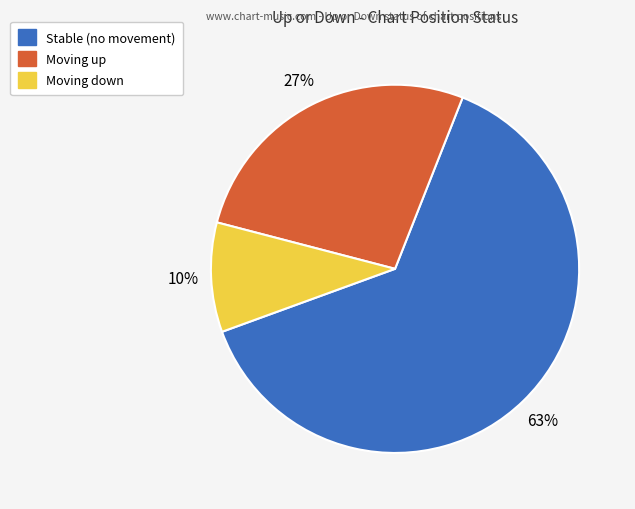

To the nearest percent, what is the average slice percentage?

33%